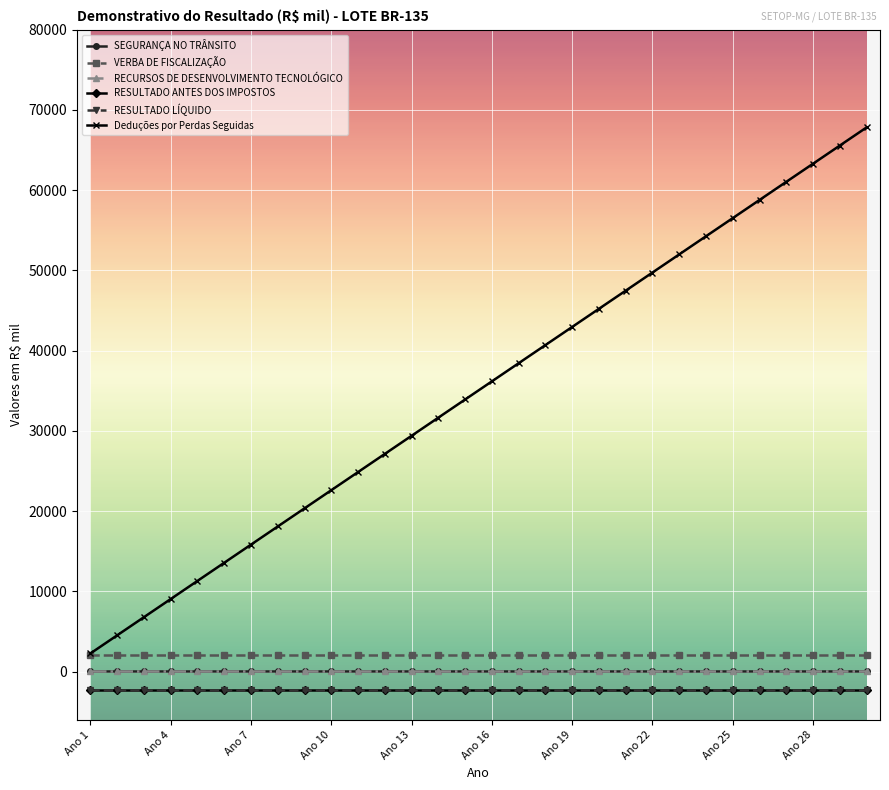

Count the number of categories in the chart.

30